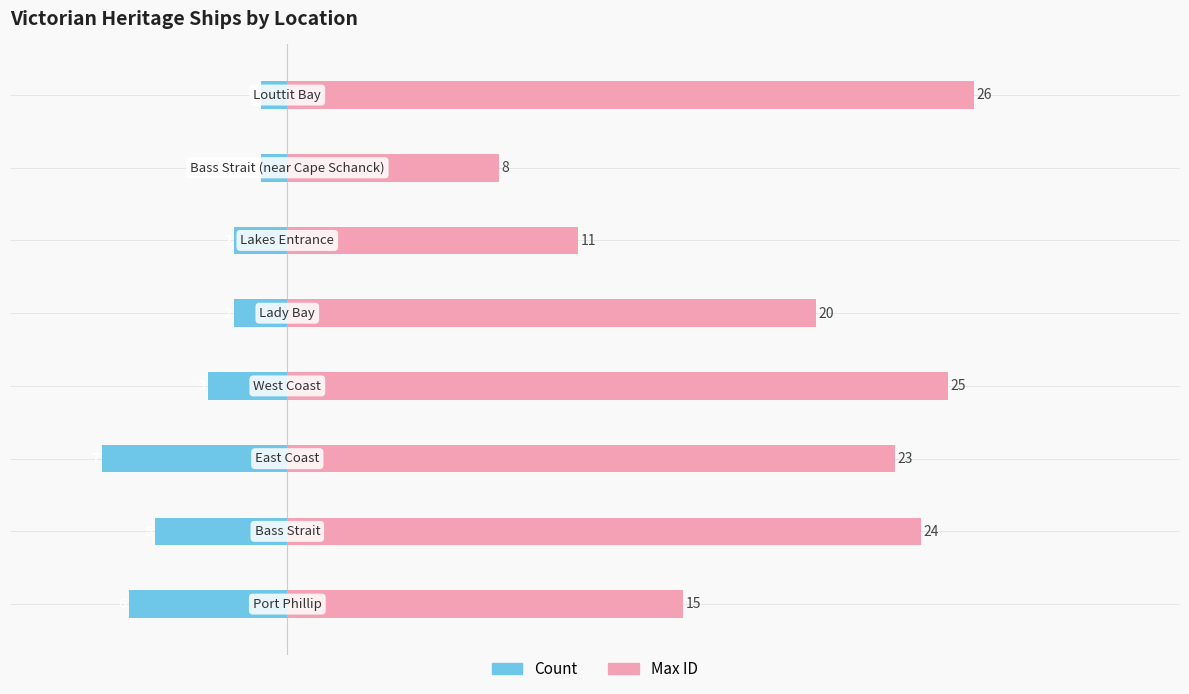

The Count series shows -1 at 6. True or false?

True